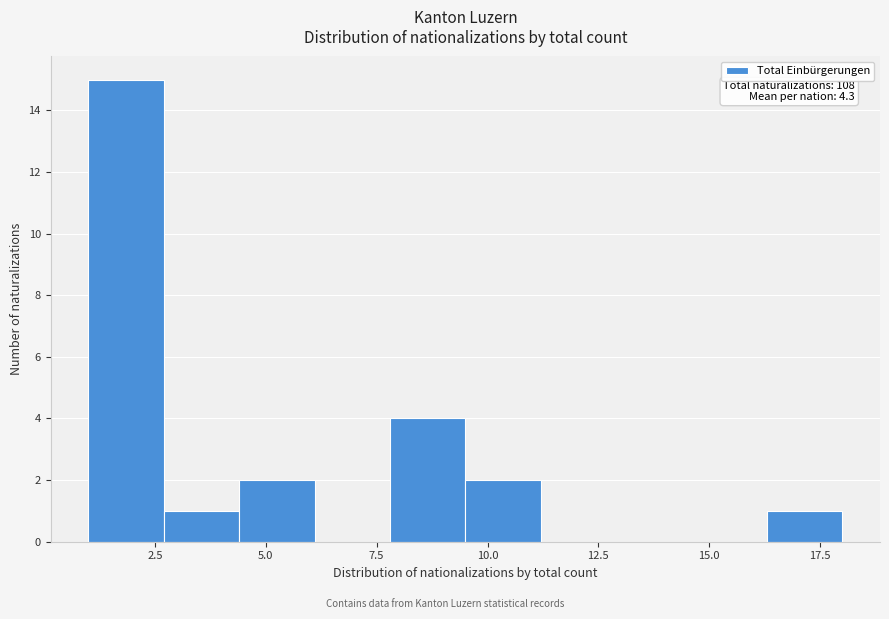

Around what value on the x-axis is the tallest bar? Give the approximate position of its centre, as read against the axis.

2.0